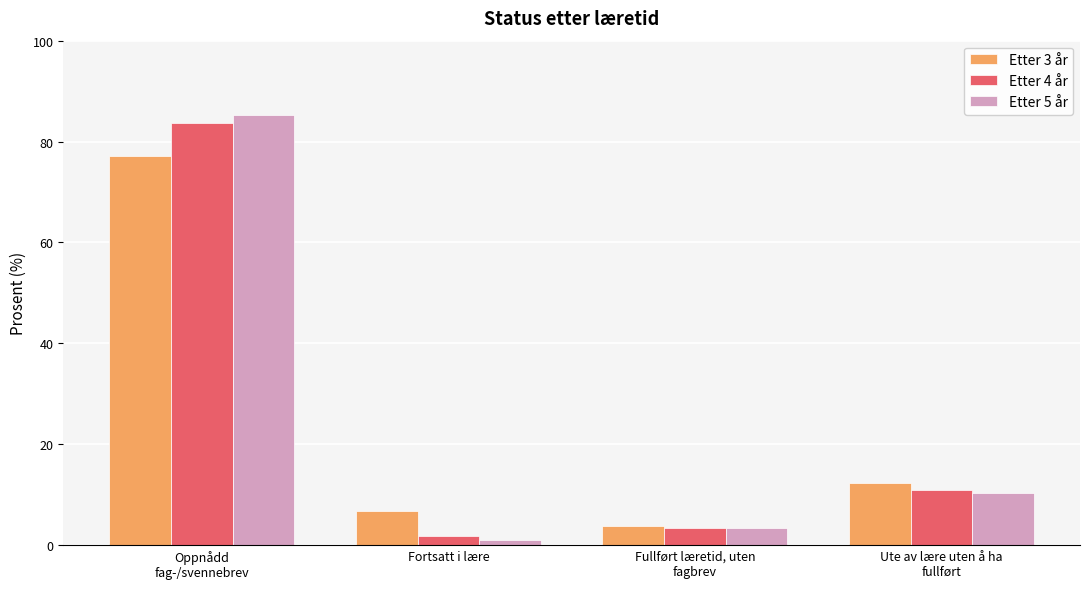

What is the difference between the maximum and minimum values in the Etter 3 år series?

73.3